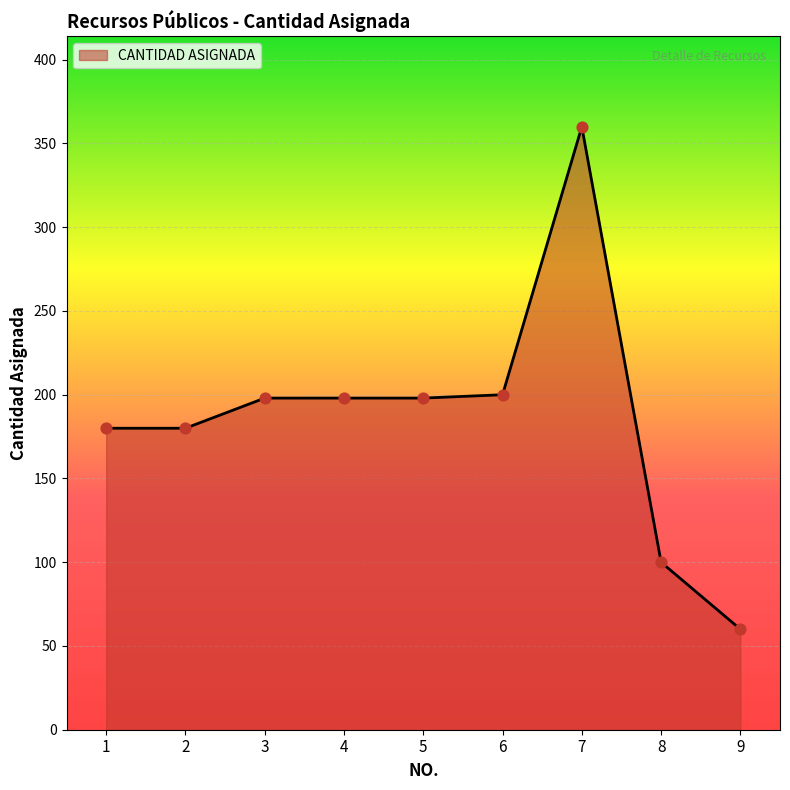

What is the ratio of the value at 9 to the value at 1?

0.3